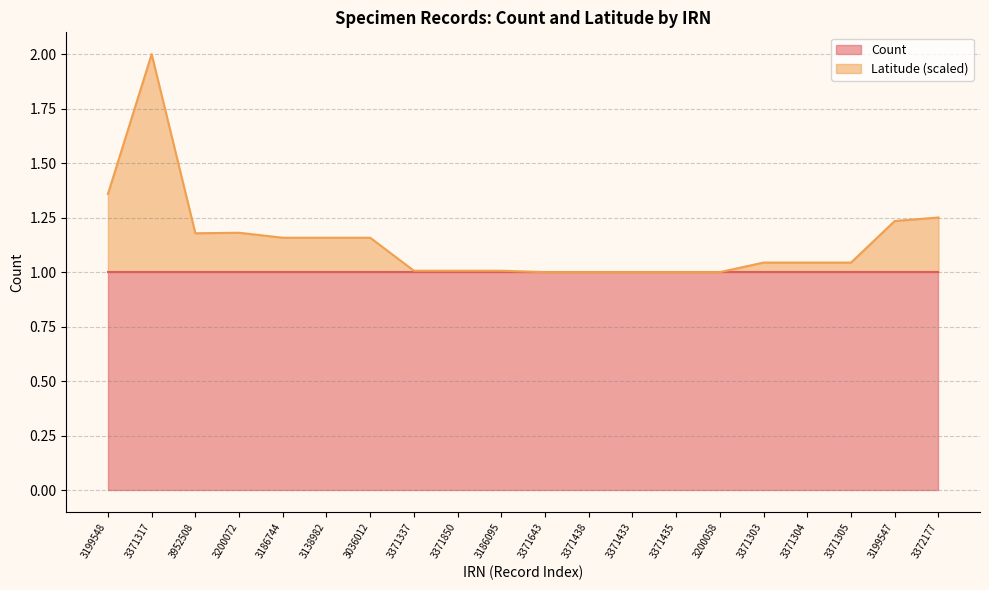

What is the ratio of the value at 3200058 to the value at 3952508?

0.8